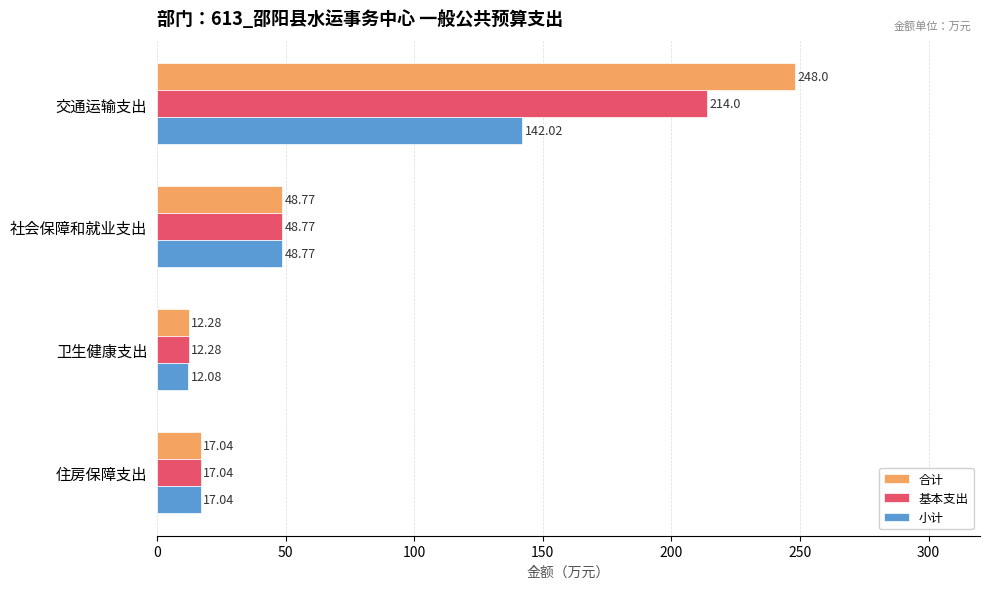

What is the difference between the maximum and second lowest values in the 基本支出 series?

197.0